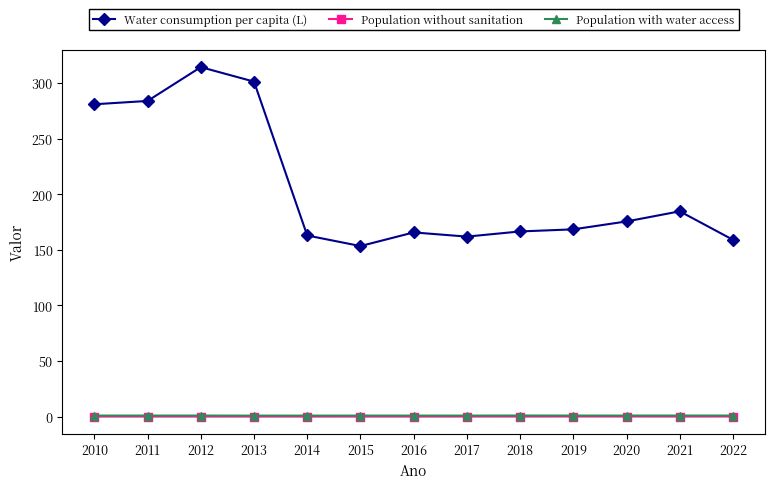

The Population with water access series shows 1.0 at 2012. True or false?

True